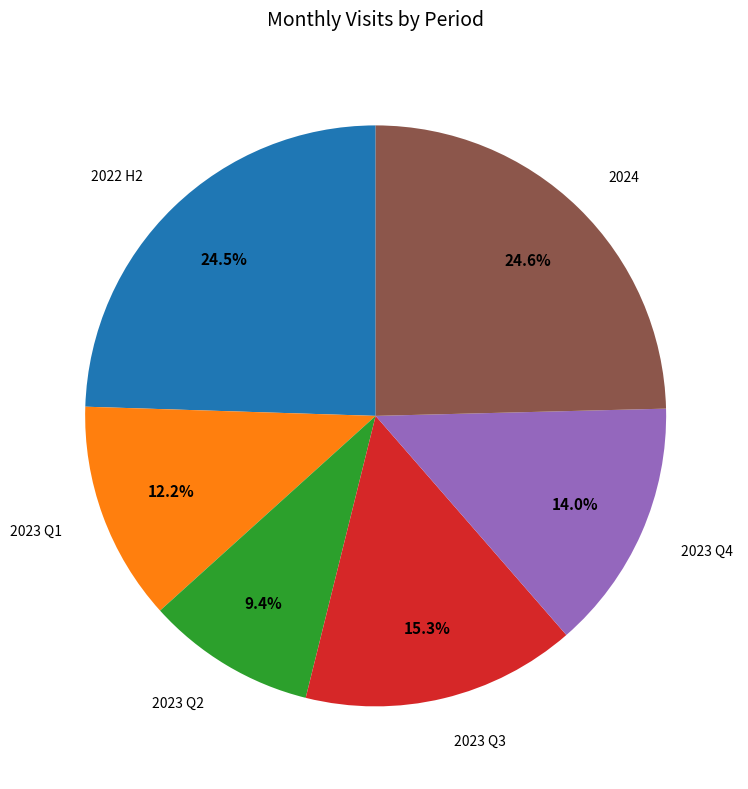

How many segments does this pie chart have?

6